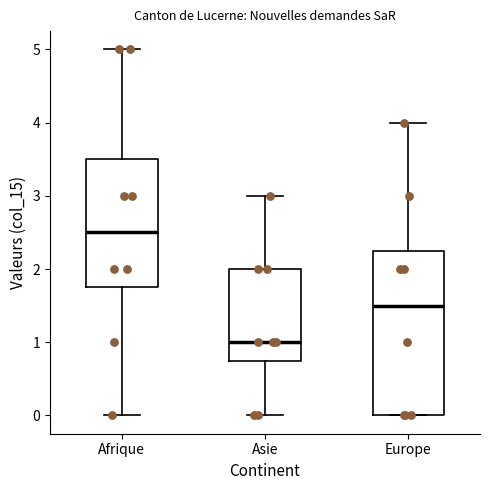

Comparing the boxes themselves (not the whiskers), which one is the tallest?

Europe